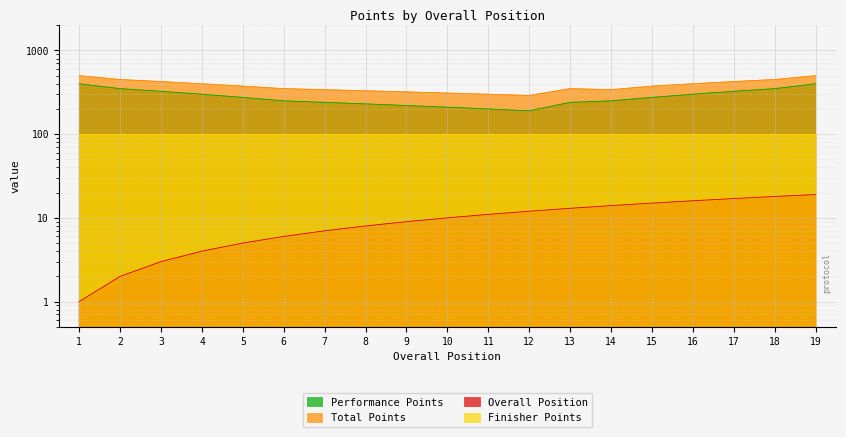

How many categories are shown in the chart?

19